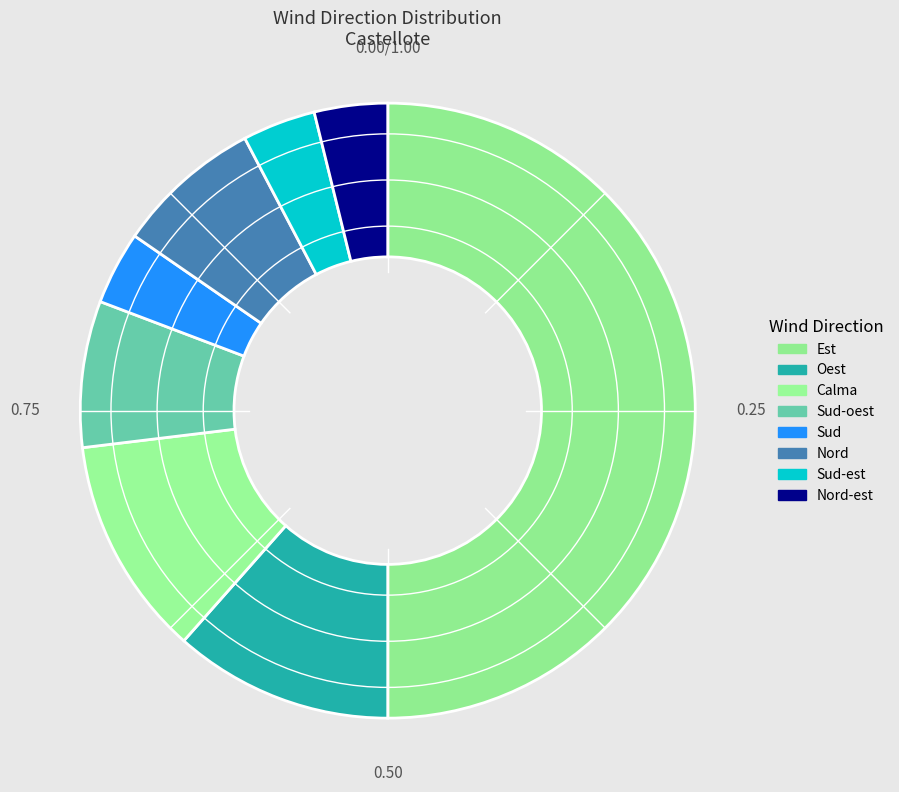

Count the number of slices in the pie.

8